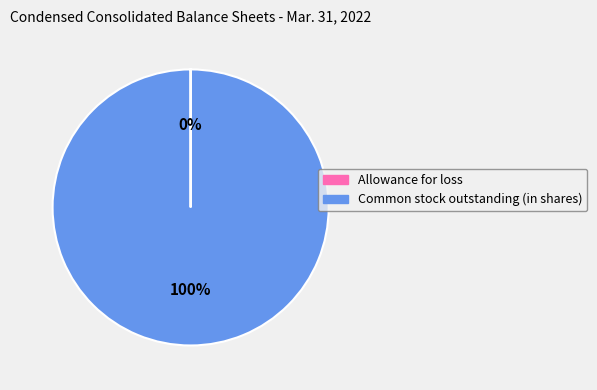

Which category accounts for the majority?

Common stock outstanding (in shares)